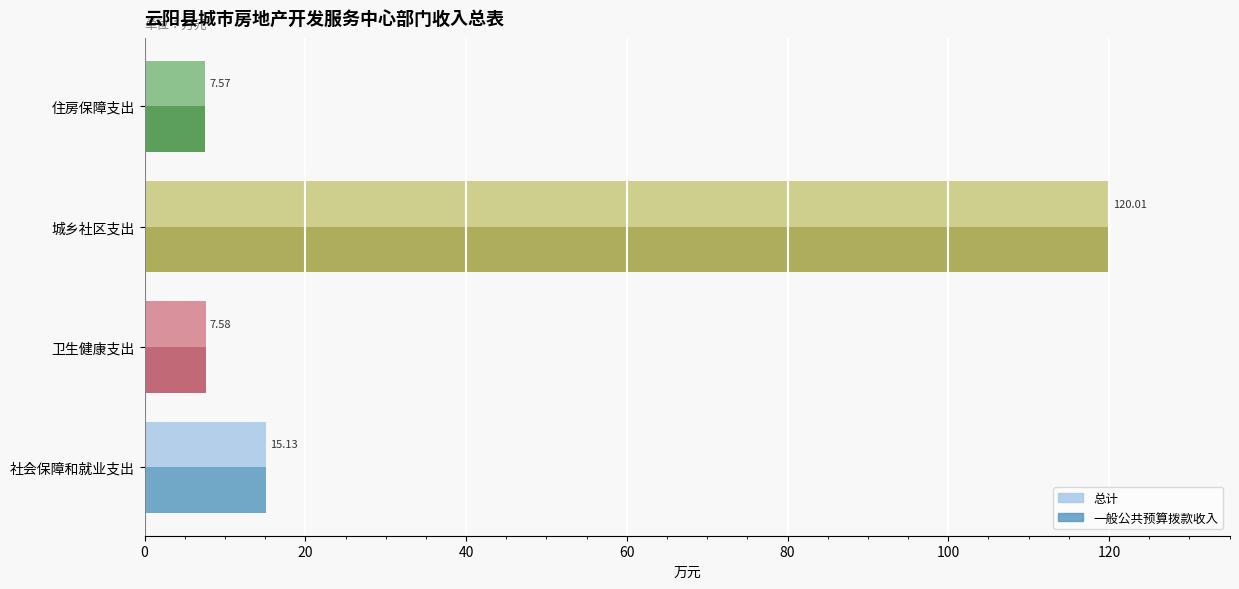

Which category has the highest value in the 一般公共预算拨款收入 series?

城乡社区支出